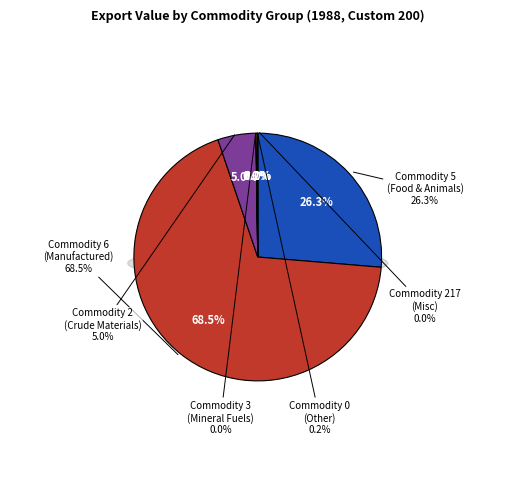

True or false: Commodity 2 accounts for 5% of the total.

True